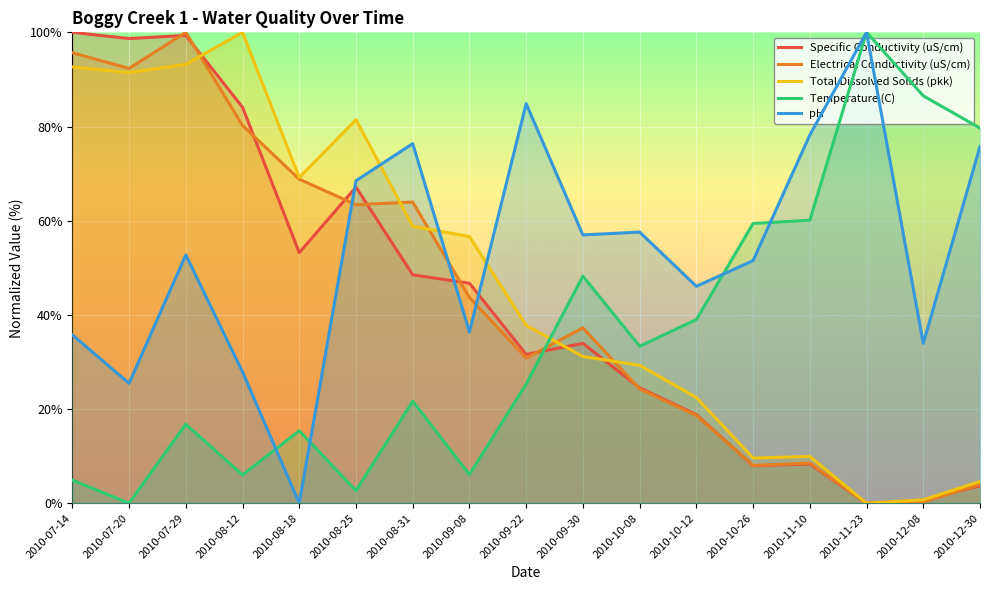

What is the label of the 4th point from the left?

2010-08-12